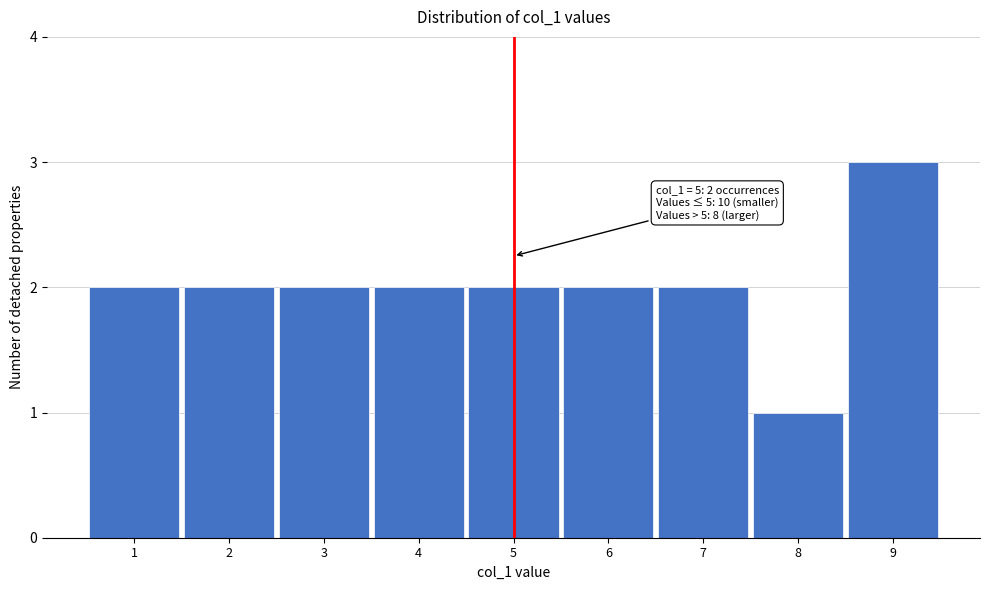

Over which range of the x-axis is the bar tallest?

8.5 to 9.5